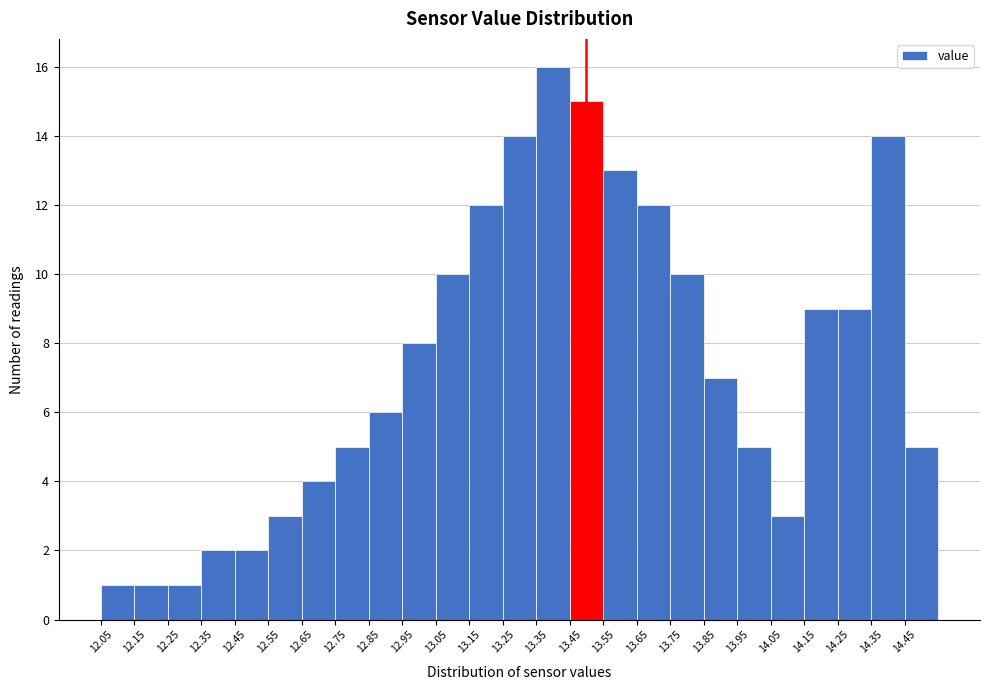

How tall is the bar that spans 12.15 to 12.25 on the x-axis? The values are not printed on the chart, so give them approximately, as read against the axis.

1